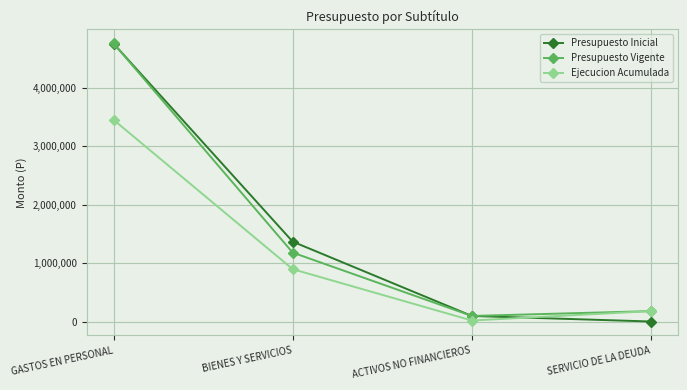

Is it true that Presupuesto Inicial equals 1367095 at BIENES Y SERVICIOS?

True